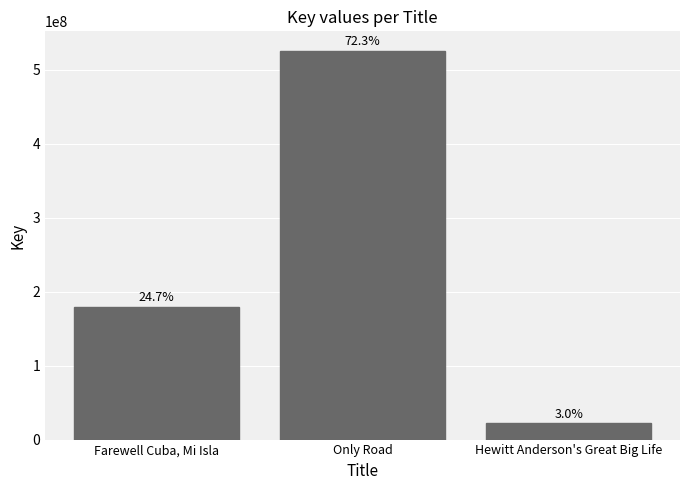

Are the bars horizontal?

No